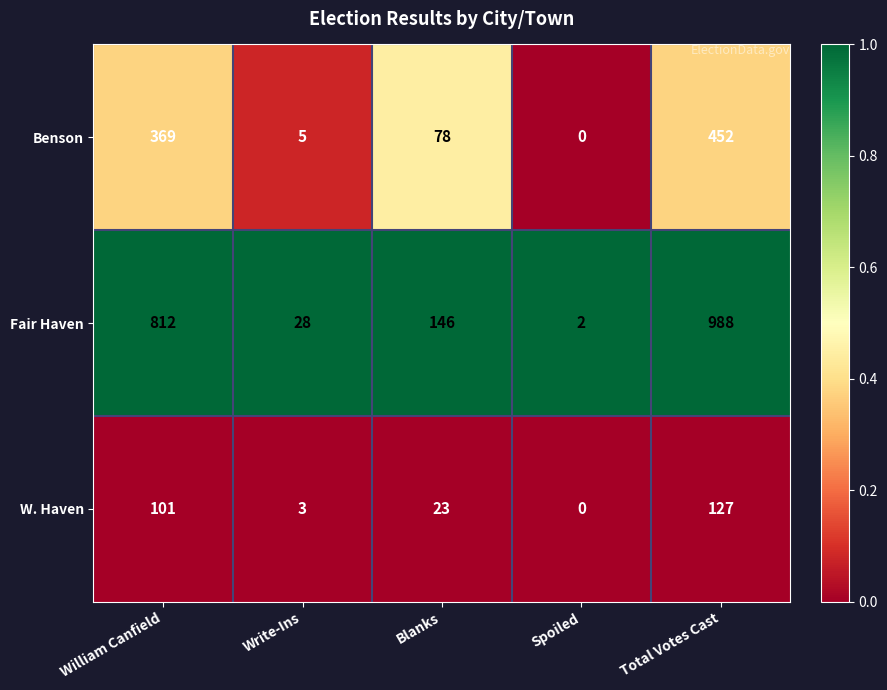

Which series has the largest range (max minus min)?

Fair Haven